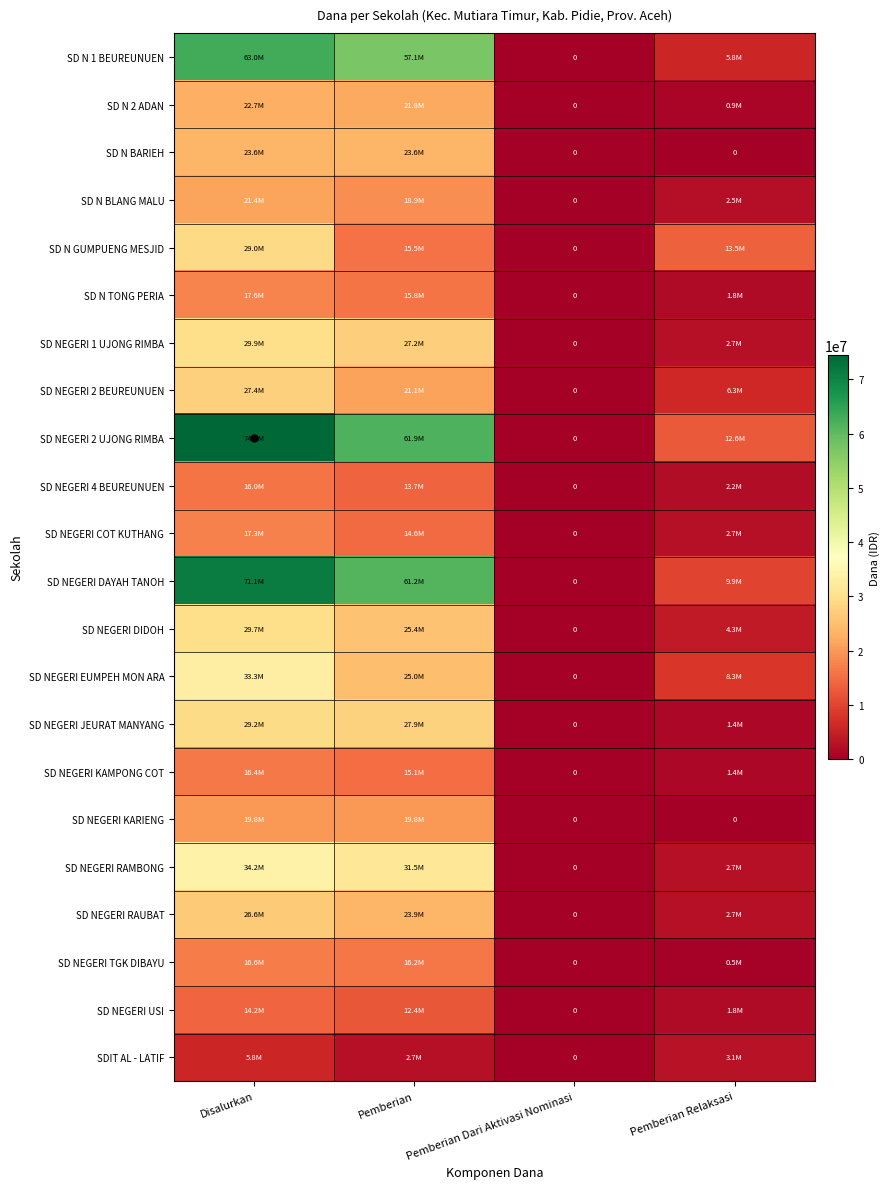

What is the sum of all SD NEGERI 1 UJONG RIMBA values?

59850000